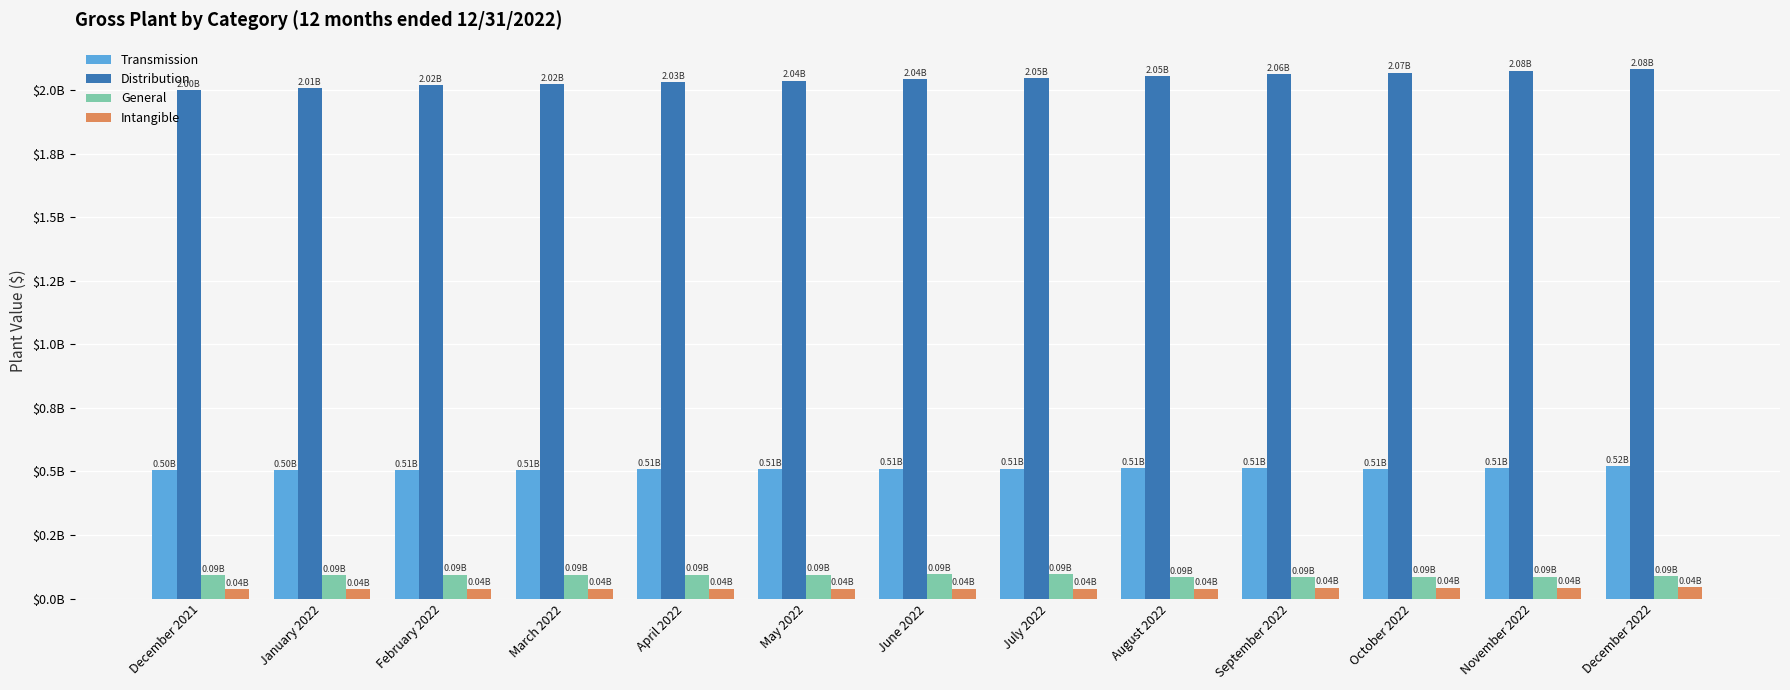

Where does the Distribution series first go above 2042158471?

June 2022